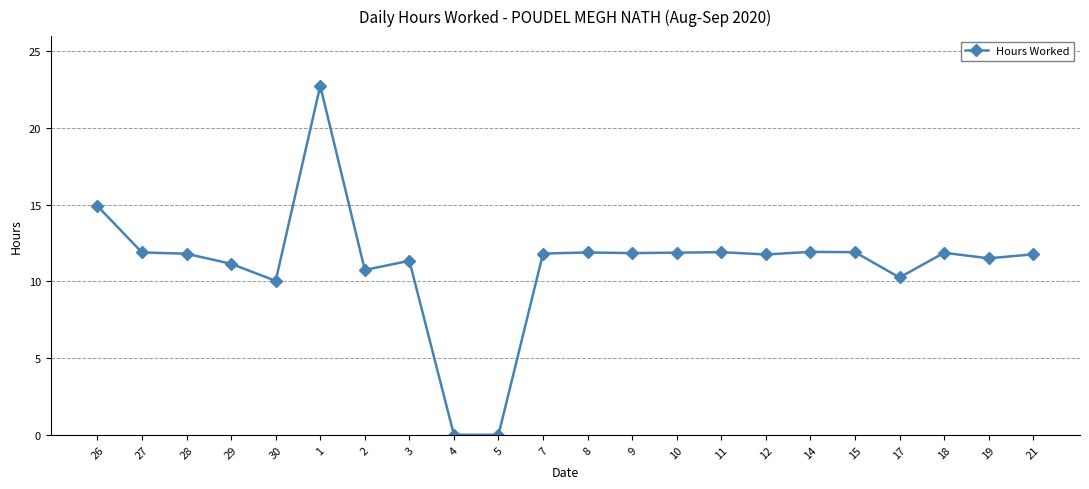

True or false: there are more than 0 points higher than both neighbors.

True